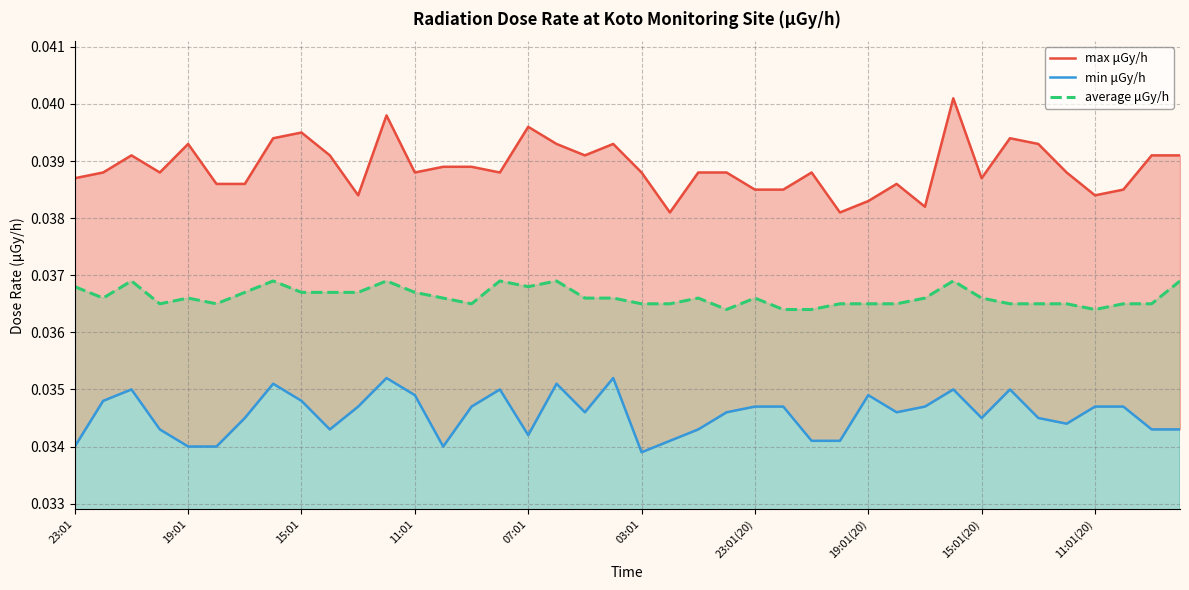

True or false: min μGy/h and max μGy/h cross at least once.

False